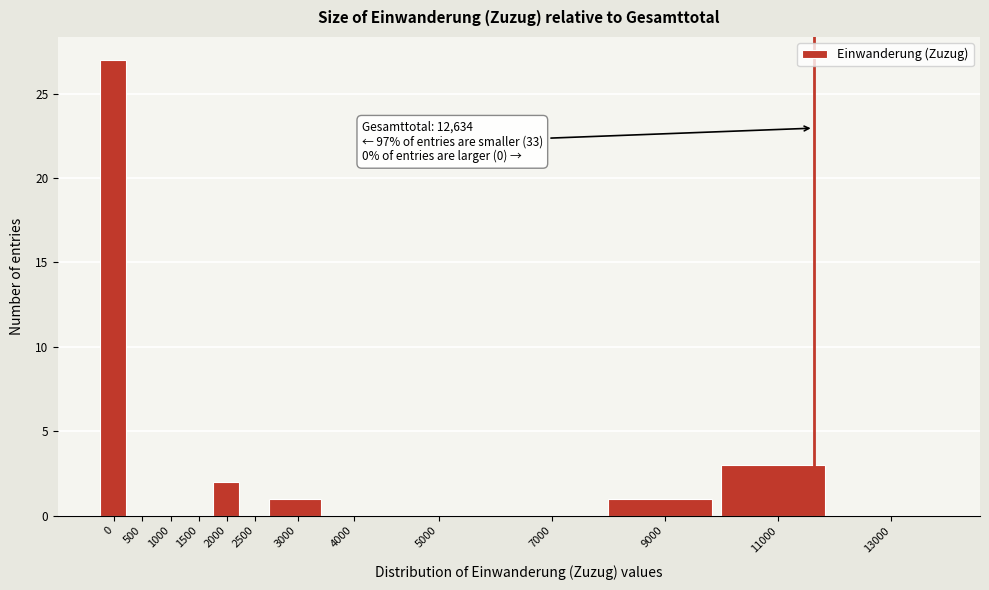

Reading right to left, what are all the values shown in this chart?

13000=0	11000=3	9000=1	7000=0	5000=0	4000=0	3000=1	2500=0	2000=2	1500=0	1000=0	500=0	0=27